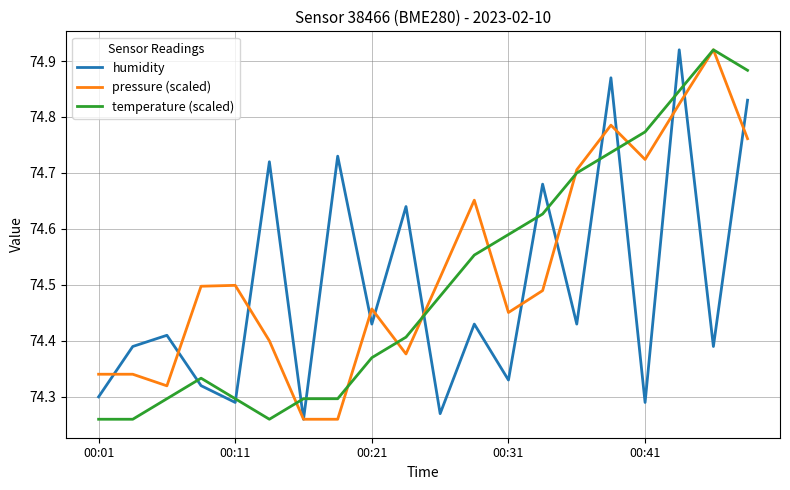

What is the label of the 5th point from the right?

15